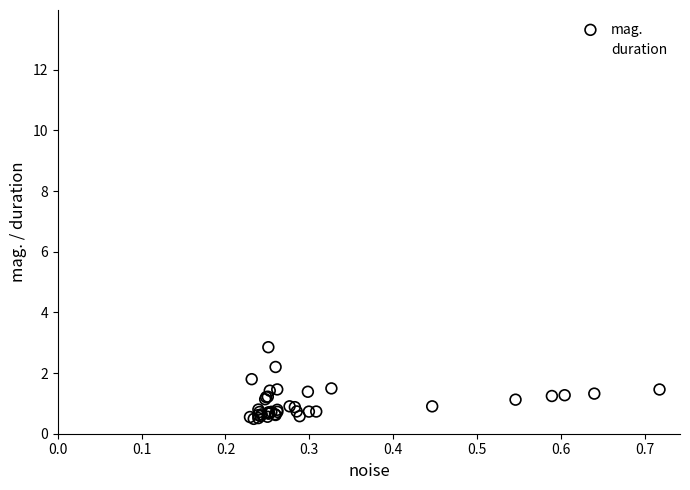

What are all the series names shown in the legend?

mag., duration